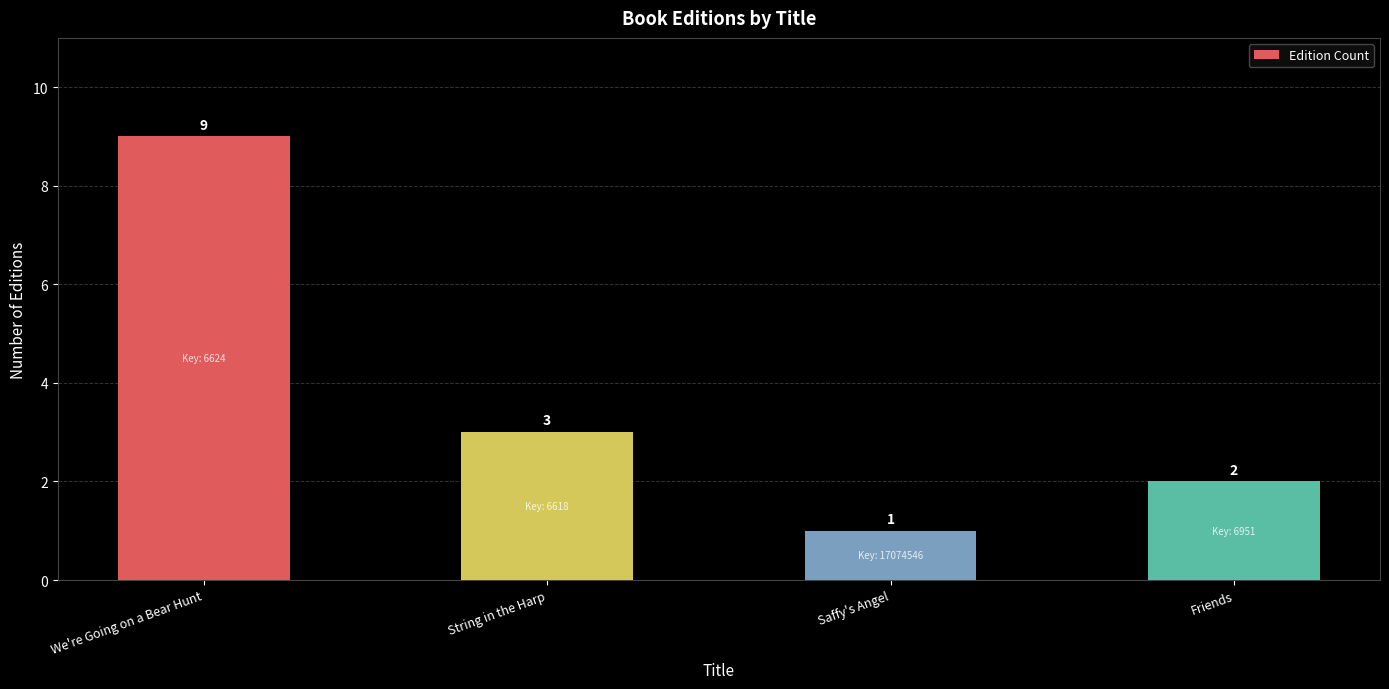

What is the value of the 3rd bar from the left?

1